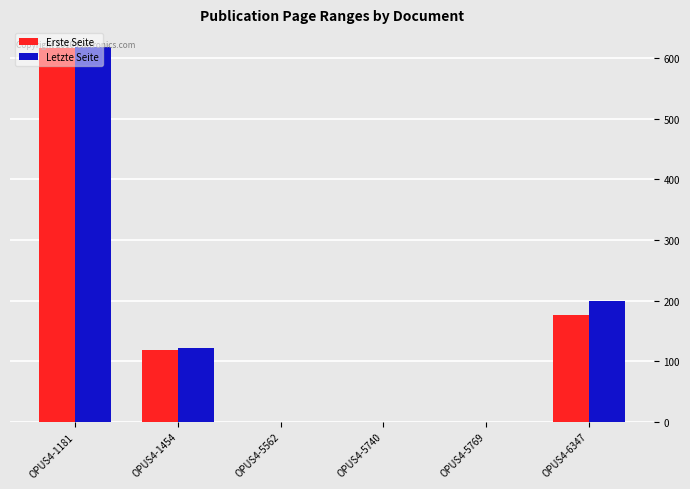

The Letzte Seite series shows 374 at OPUS4-5740. True or false?

False